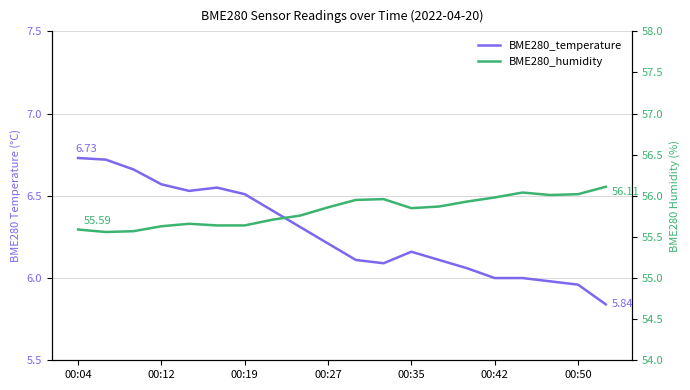

What is the difference between the second highest and minimum values in the BME280_temperature series?

0.9